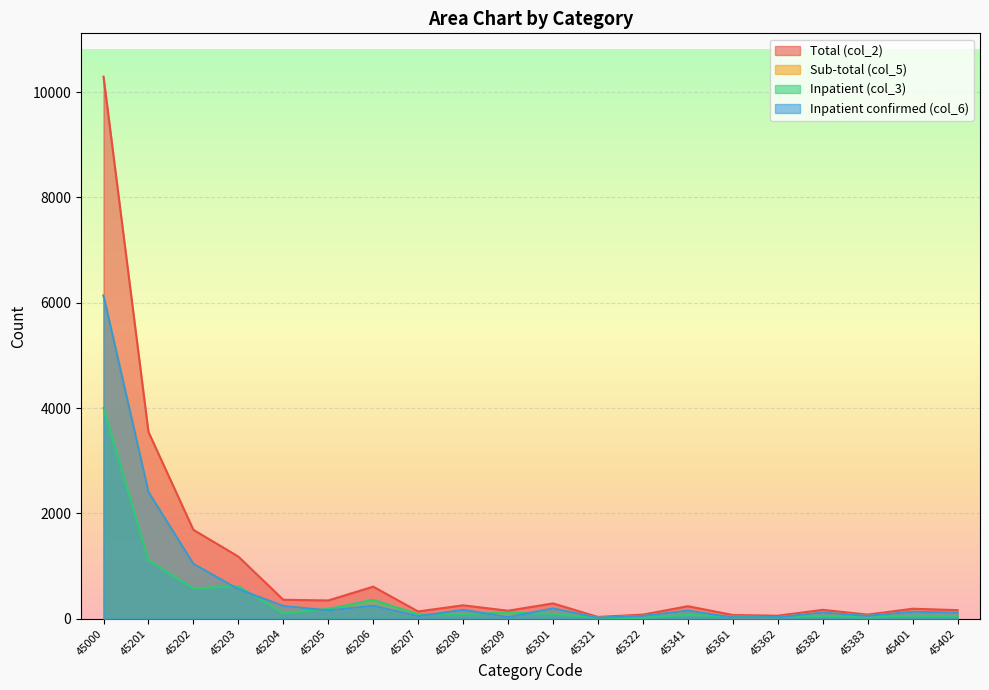

Which series changed the most between 45301 and 45402?

col_2